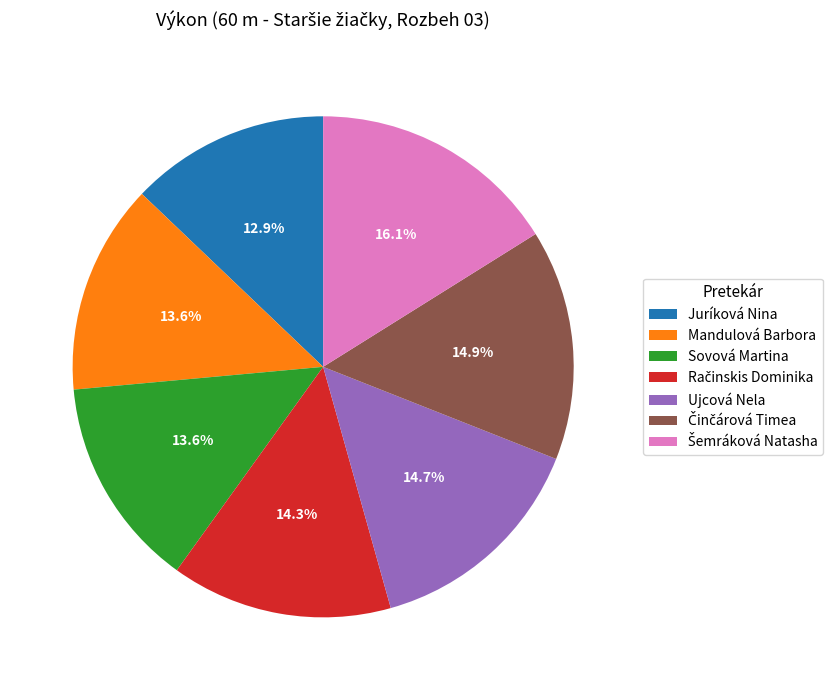

How much of the chart is everything except Sovová Martina?

86.4%